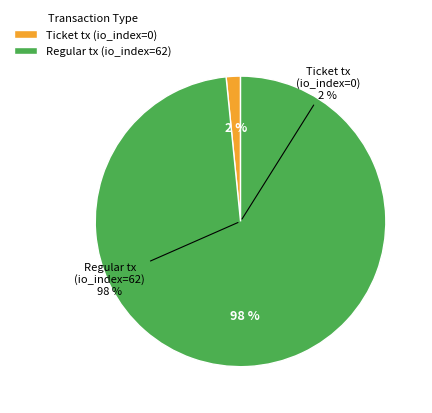

Which category has the smallest portion of the pie?

Ticket tx (io_index=0)